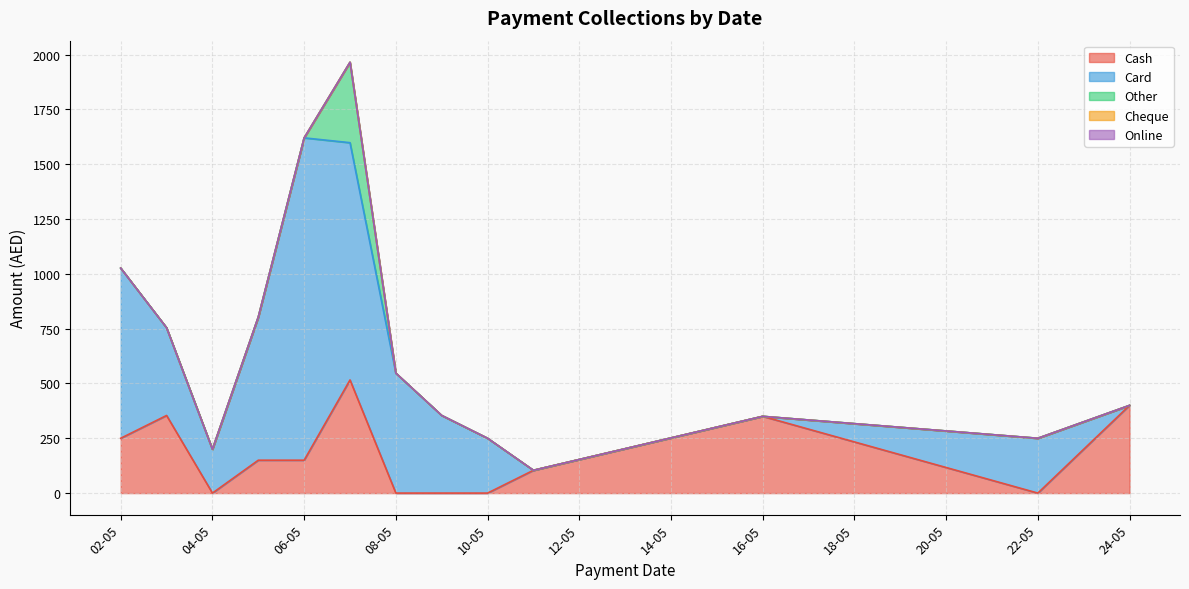

Between 06-05-2024 and 02-05-2024, which is larger?

02-05-2024